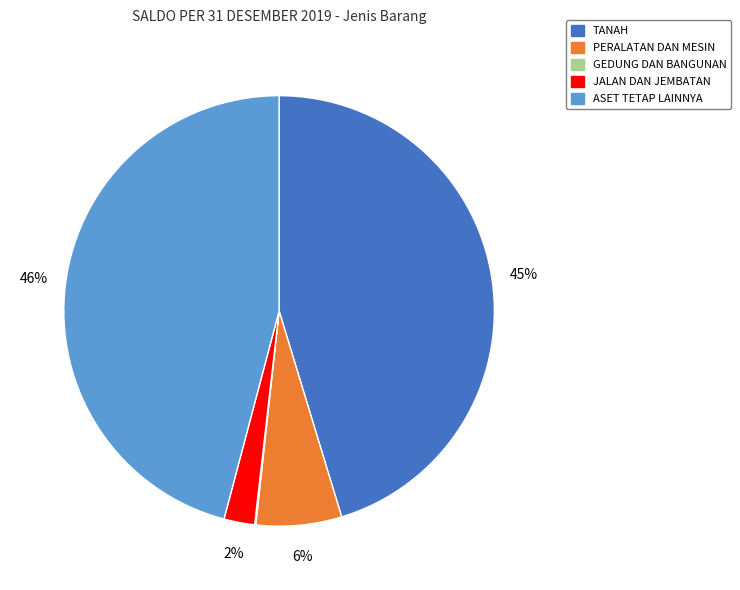

Which slice is the largest?

ASET TETAP LAINNYA